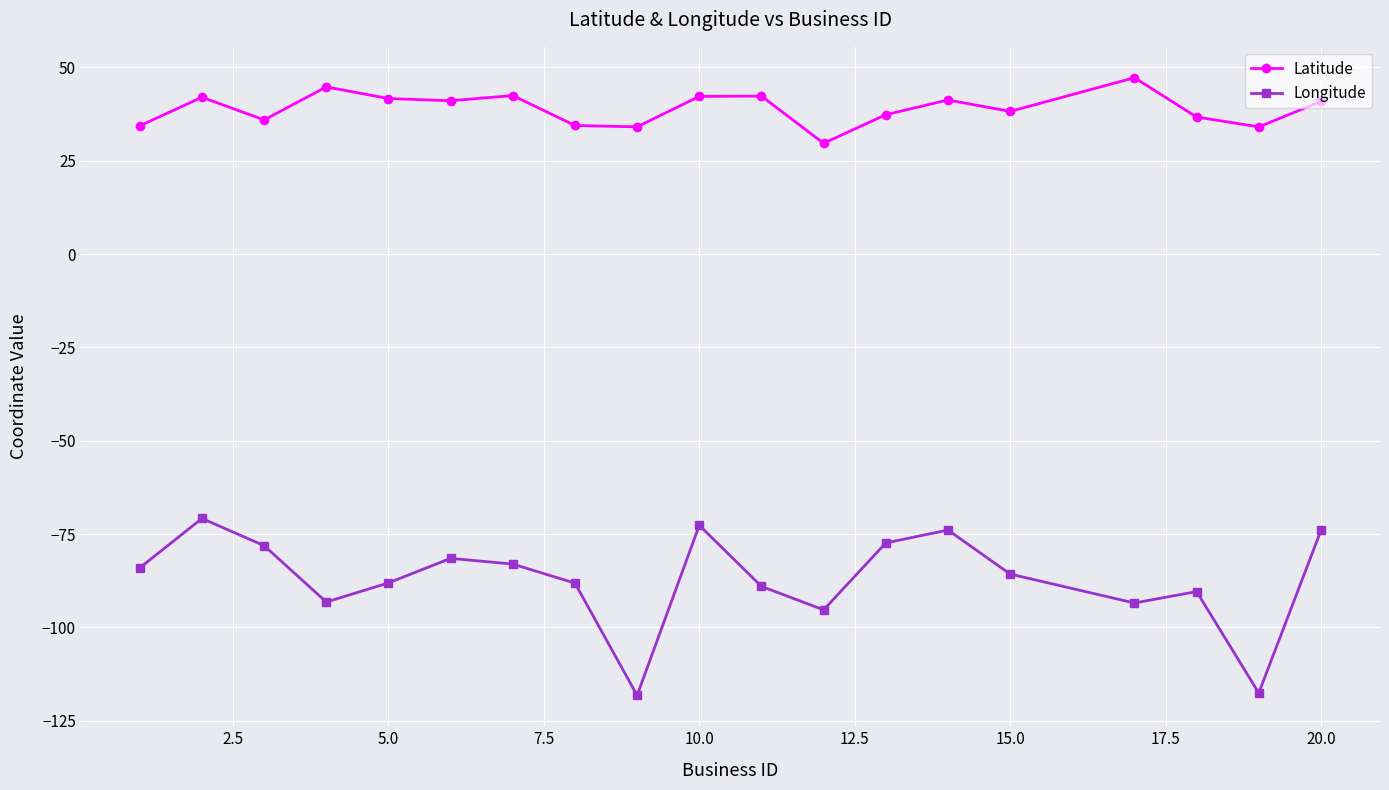

List the series in order of their peak value, highest first.

Latitude, Longitude